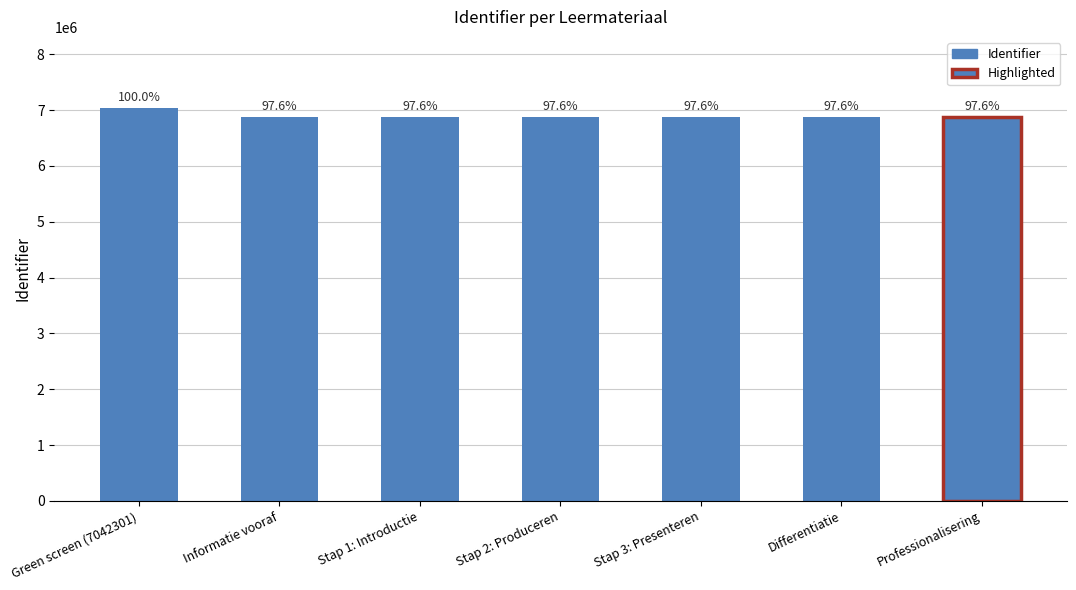

Reading right to left, transcribe all the data shown in this chart.

6876369	6876367	6876365	6876362	6876354	6876351	7042301